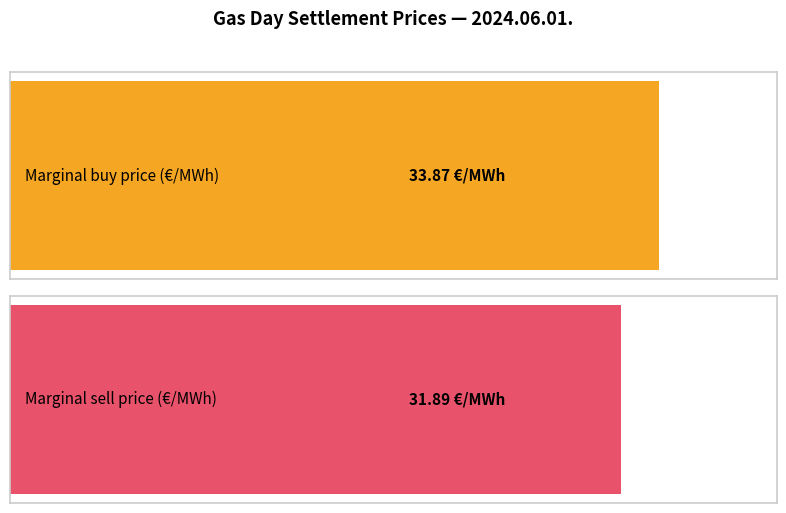

Which series has the widest spread of values?

Marginal buy price (EUR/MWh)